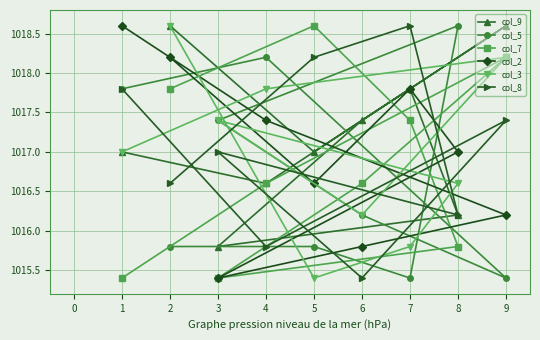

What is the value of the col_3 point at the 4th from the left?

1017.8